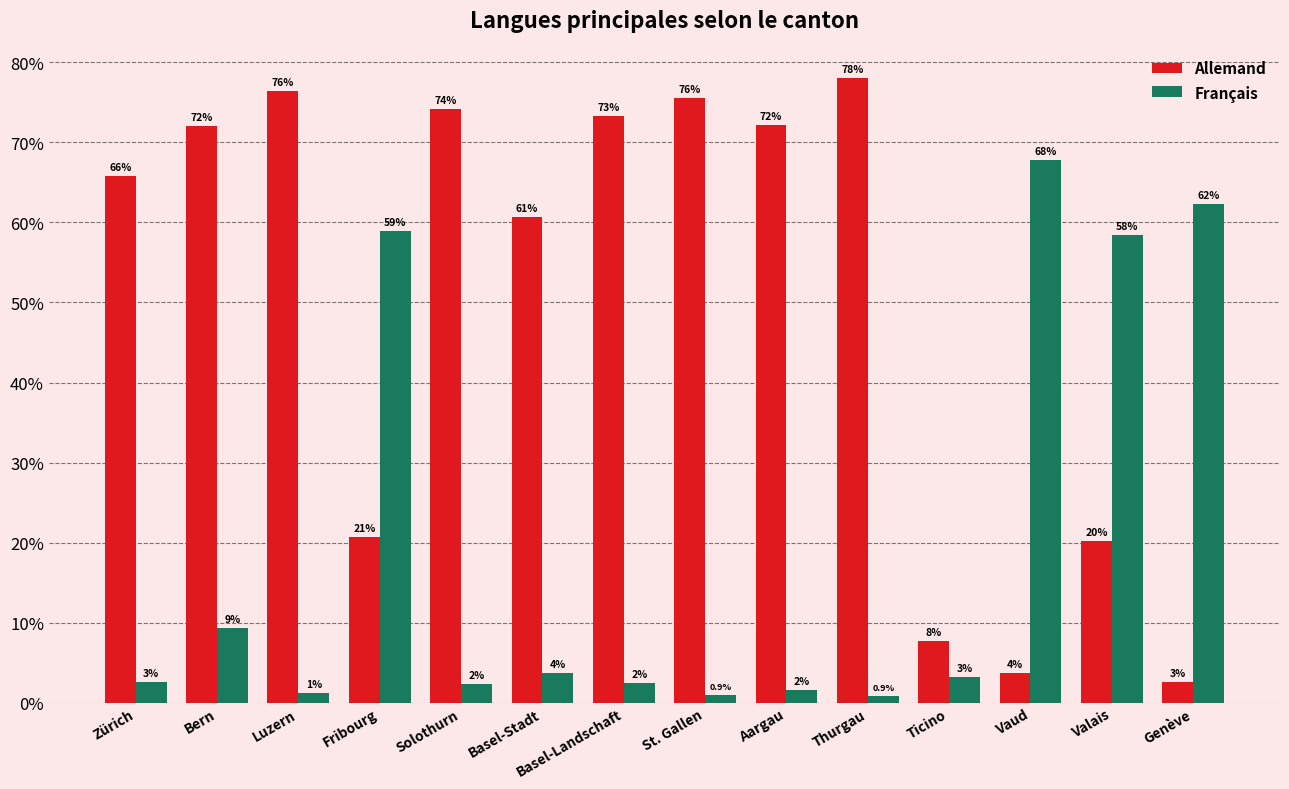

What is the label of the 9th bar from the right?

Basel-Stadt